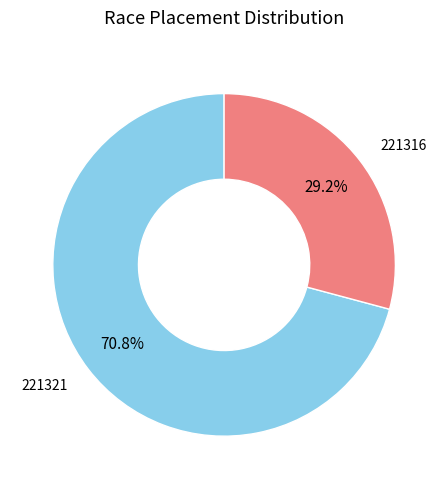

Is there any slice that represents more than half of the pie?

Yes